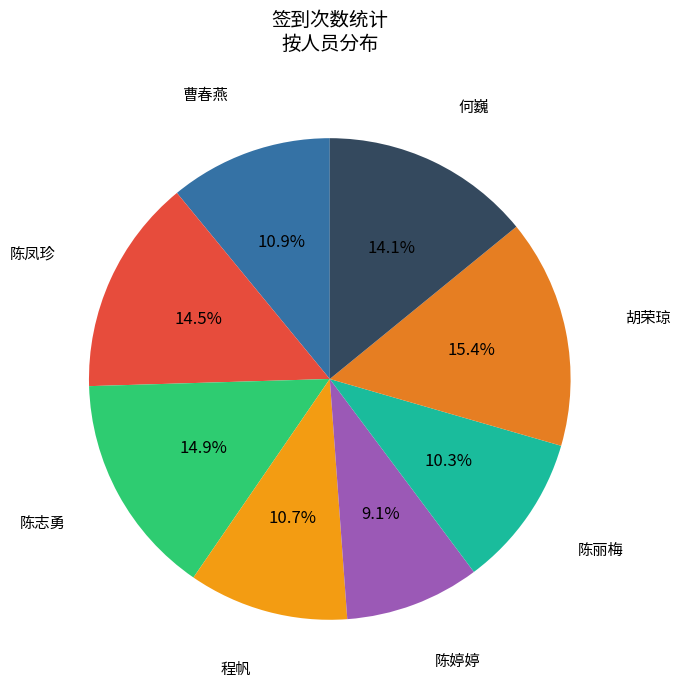

Does any single category account for the majority?

No